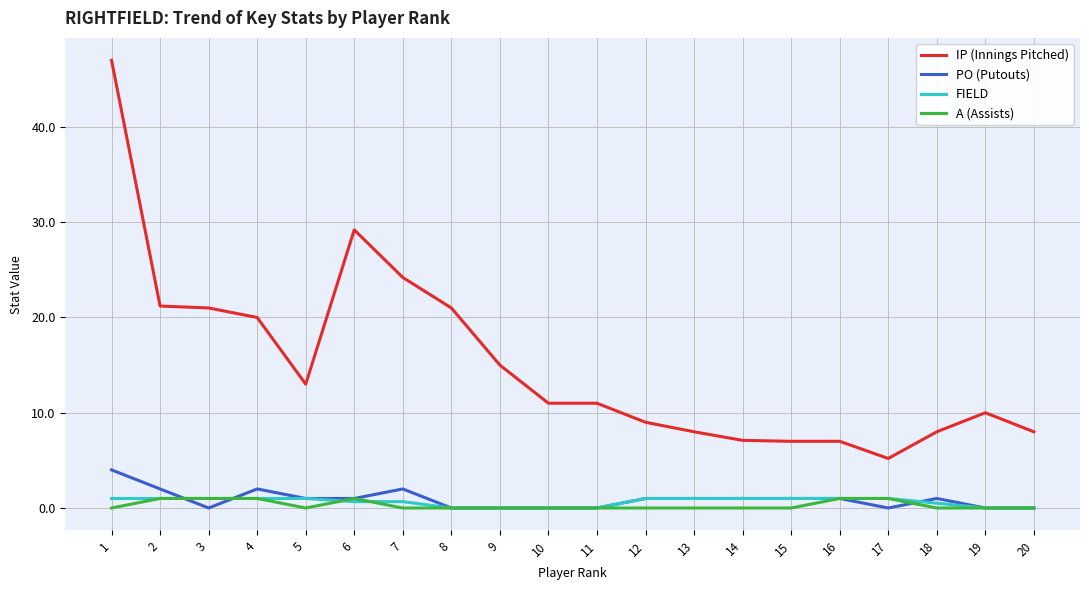

What is the highest value of the FIELD series?

1.0